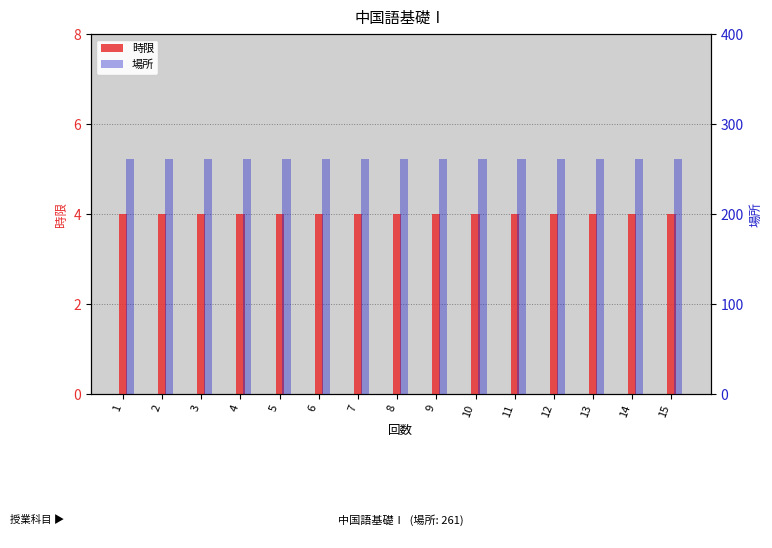

Reading left to right, list all the values displayed in this chart.

時限: 4	4	4	4	4	4	4	4	4	4	4	4	4	4	4
場所: 261	261	261	261	261	261	261	261	261	261	261	261	261	261	261